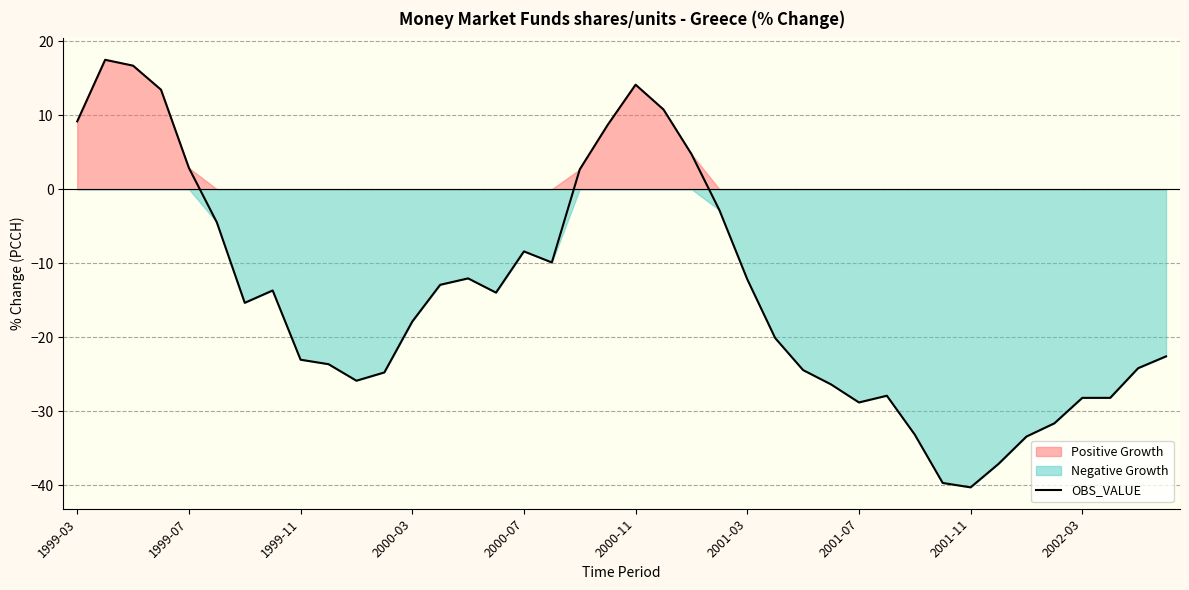

True or false: OBS_VALUE has a value of -28.8 at 2001-07.

True